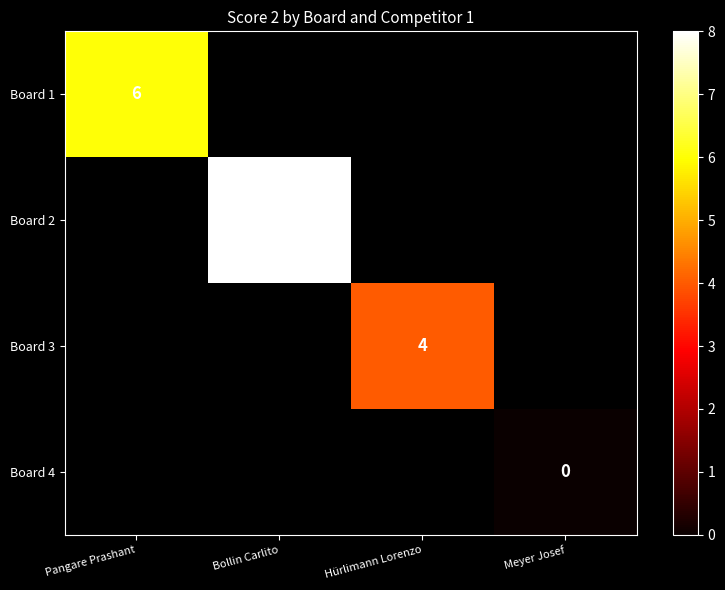

Rank the categories by Board 1 value from highest to lowest.

Pangare Prashant, Bollin Carlito, Hürlimann Lorenzo, Meyer Josef